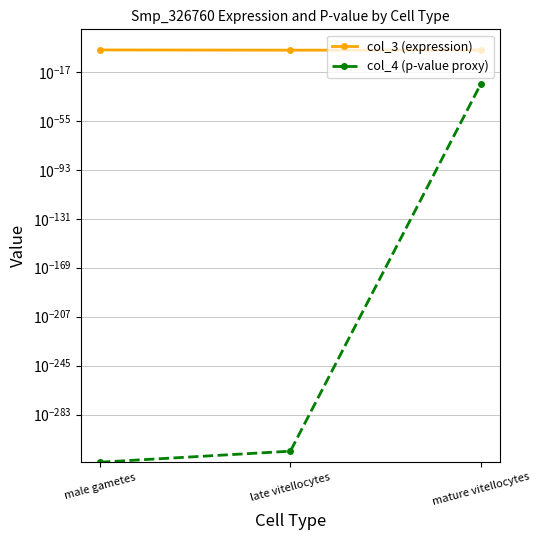

What is the sum of all col_3 (expression) values?

3.3